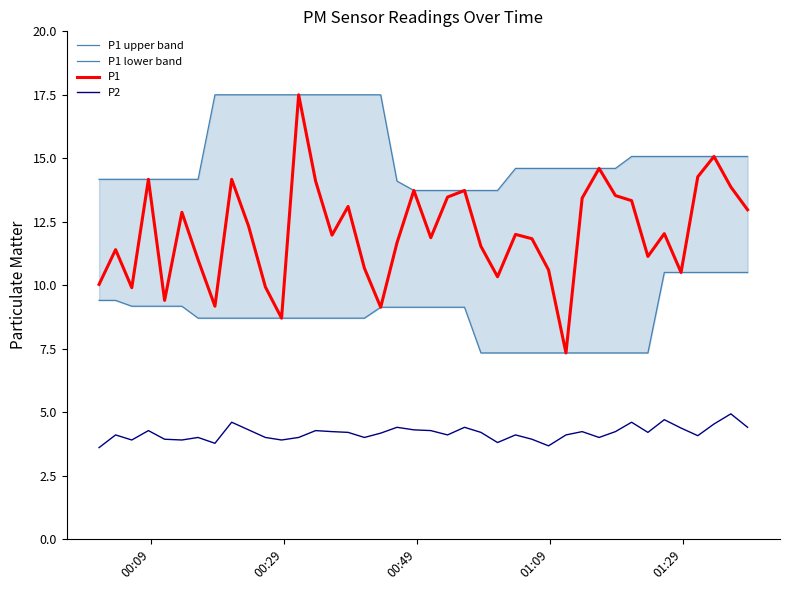

What is the highest value of the P1 lower band series?

10.5